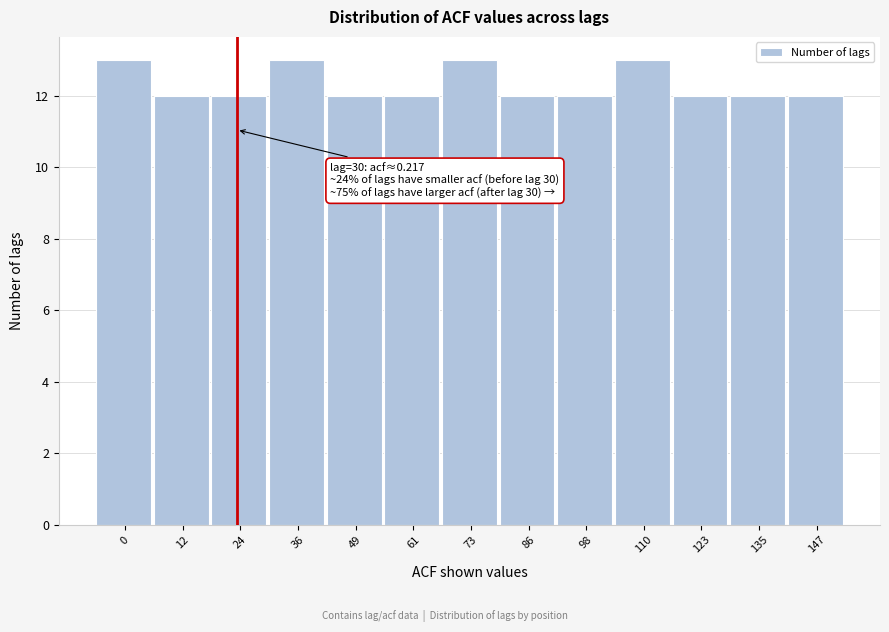

Reading left to right, list all the values displayed in this chart.

13	12	12	13	12	12	13	12	12	13	12	12	12